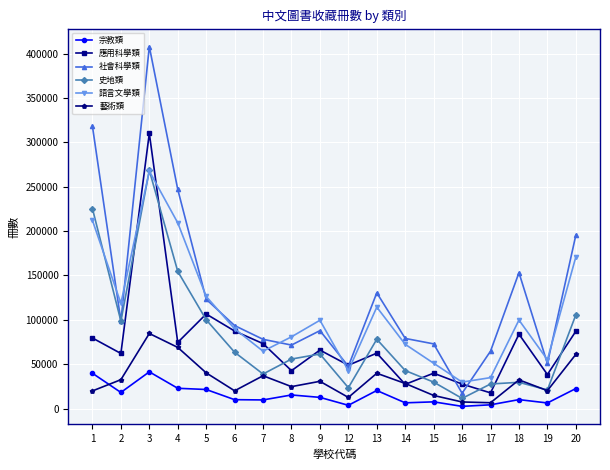

Is it true that 社會科學類 equals 20982 at 19?

False